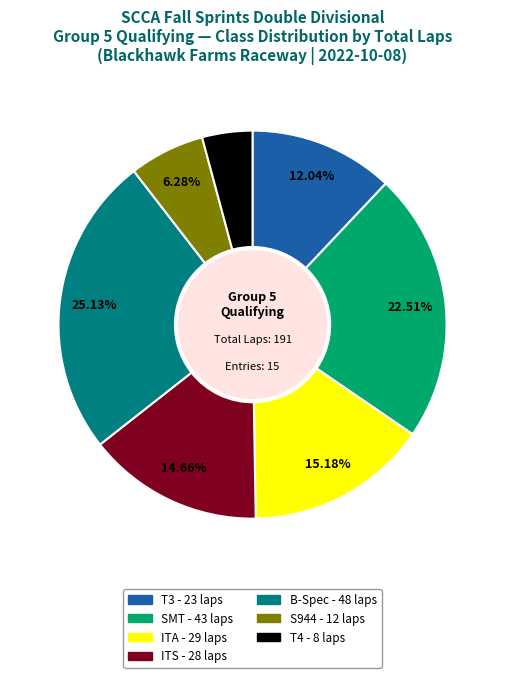

Is there a majority slice in this chart?

No